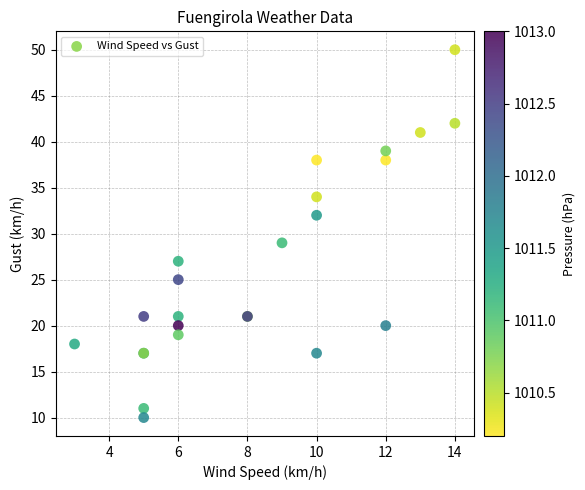

What Y value in the scatter plot is closest to 30?

29